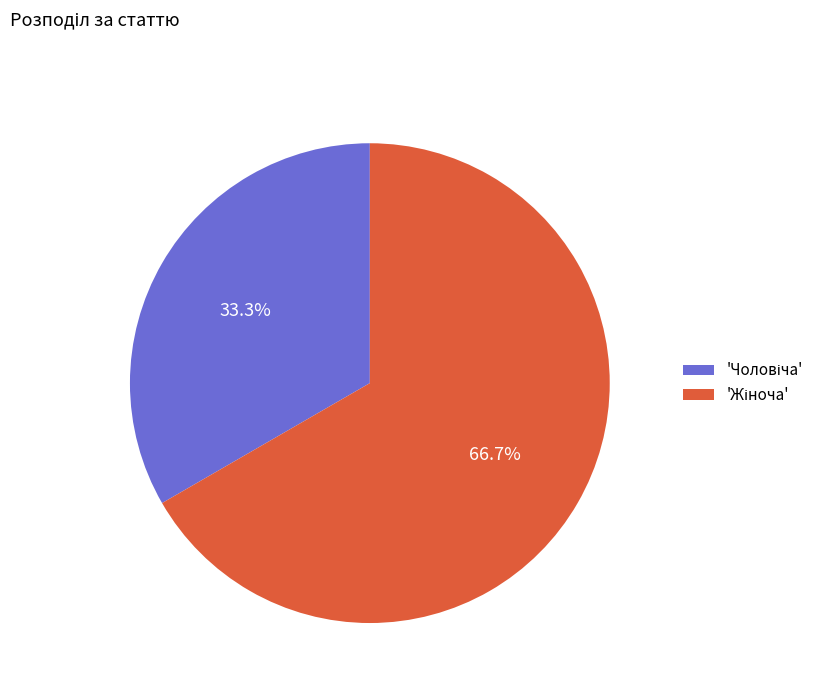

Is there any slice that represents more than half of the pie?

Yes